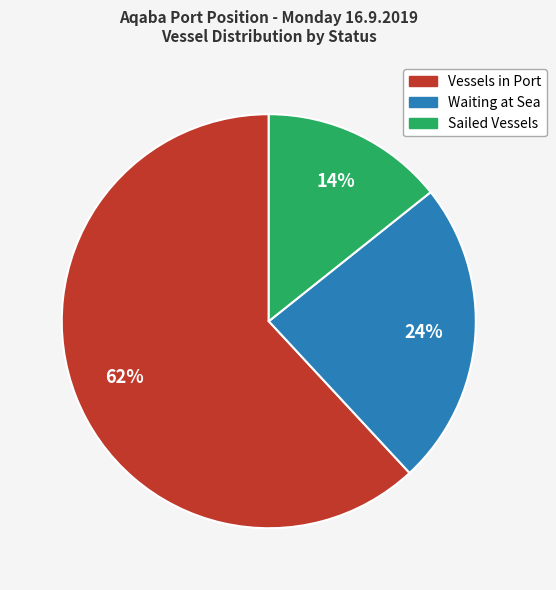

What percentage is the Sailed Vessels slice, to the nearest percent?

14%